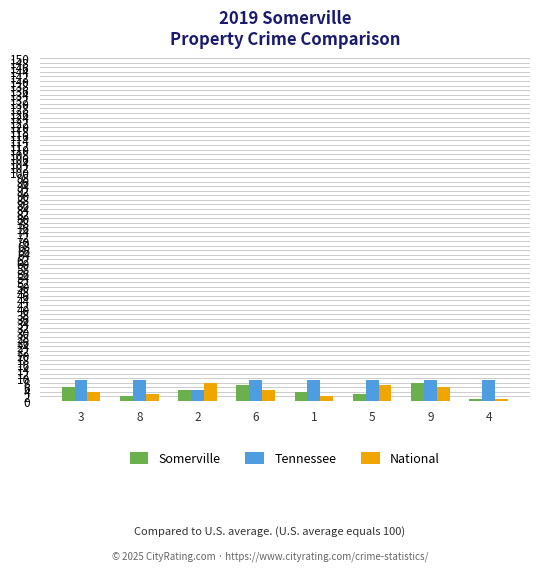

What is the difference between the maximum and minimum values in the Somerville series?

7